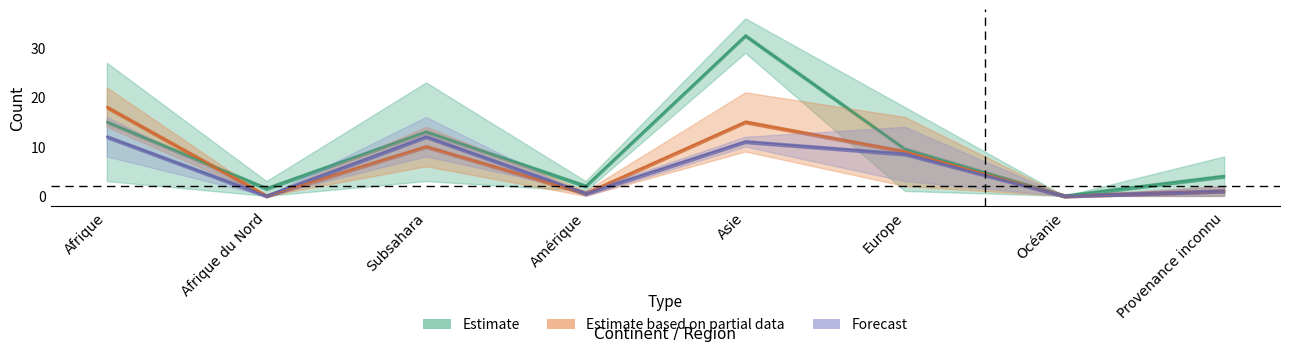

How many data points does each series have?

8